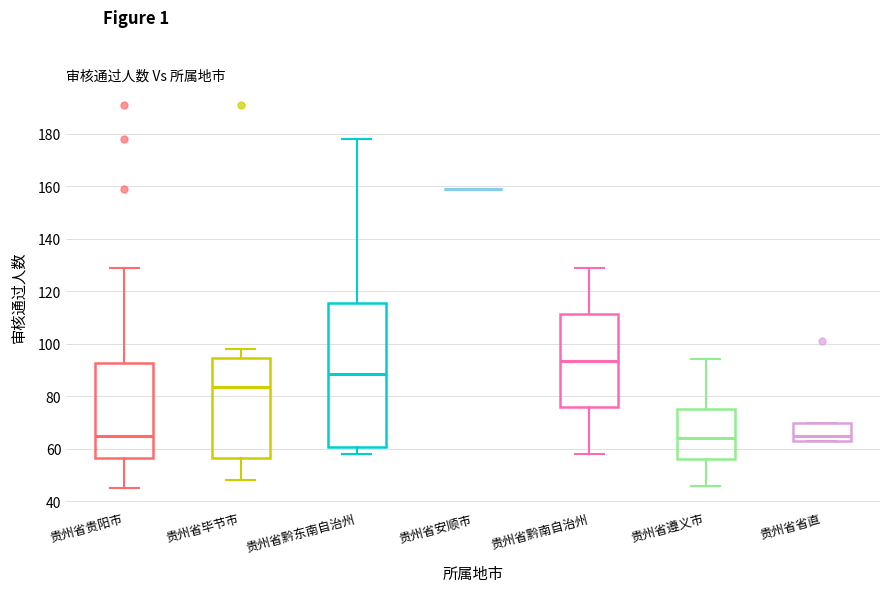

Which box is the tallest, from its lower edge to its upper edge?

贵州省黔东南自治州